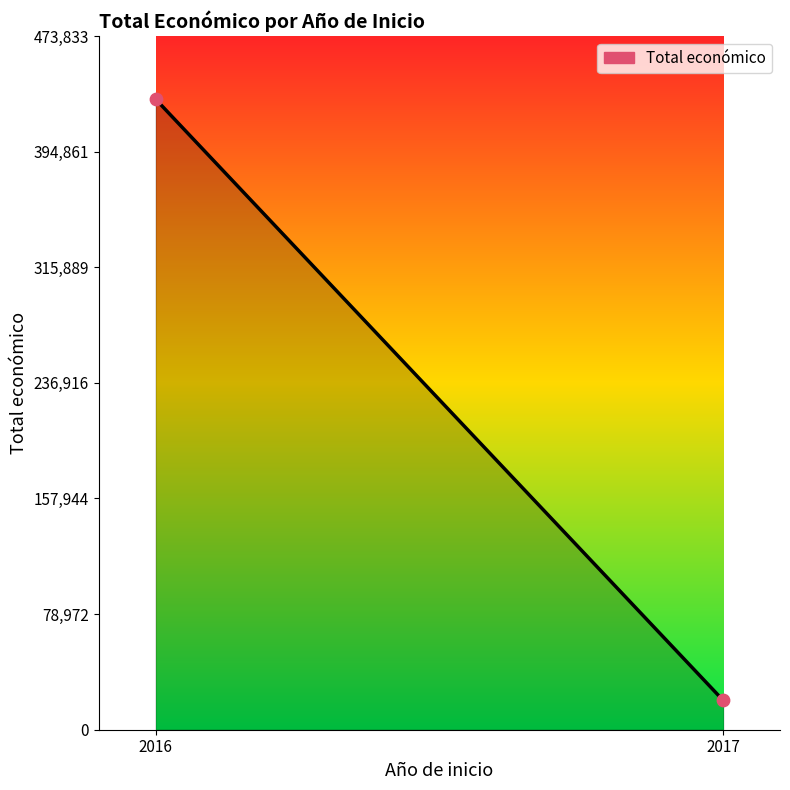

What is the average Y value?

225379